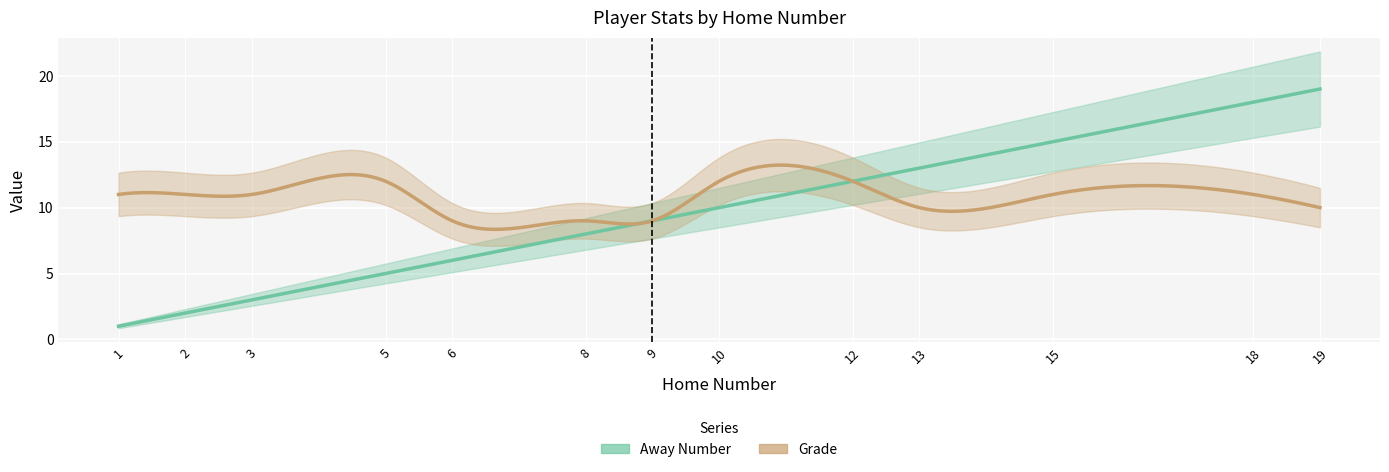

Reading left to right, transcribe all the data shown in this chart.

Away Number: 1=1	2=2	3=3	5=5	6=6	8=8	9=9	10=10	12=12	13=13	15=15	18=18	19=19
Grade: 1=11	2=11	3=11	5=12	6=9	8=9	9=9	10=12	12=12	13=10	15=11	18=11	19=10